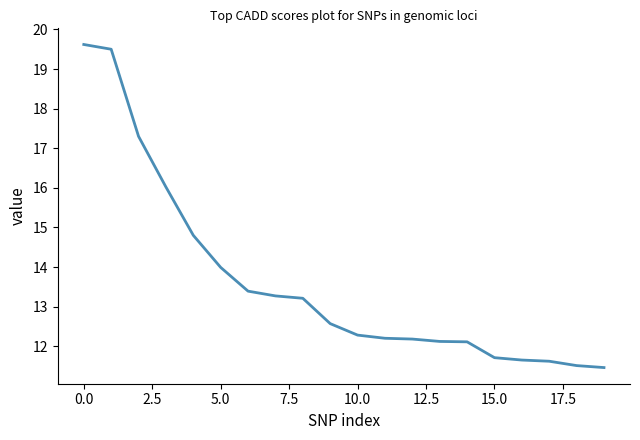

What is the greatest value displayed?

19.6